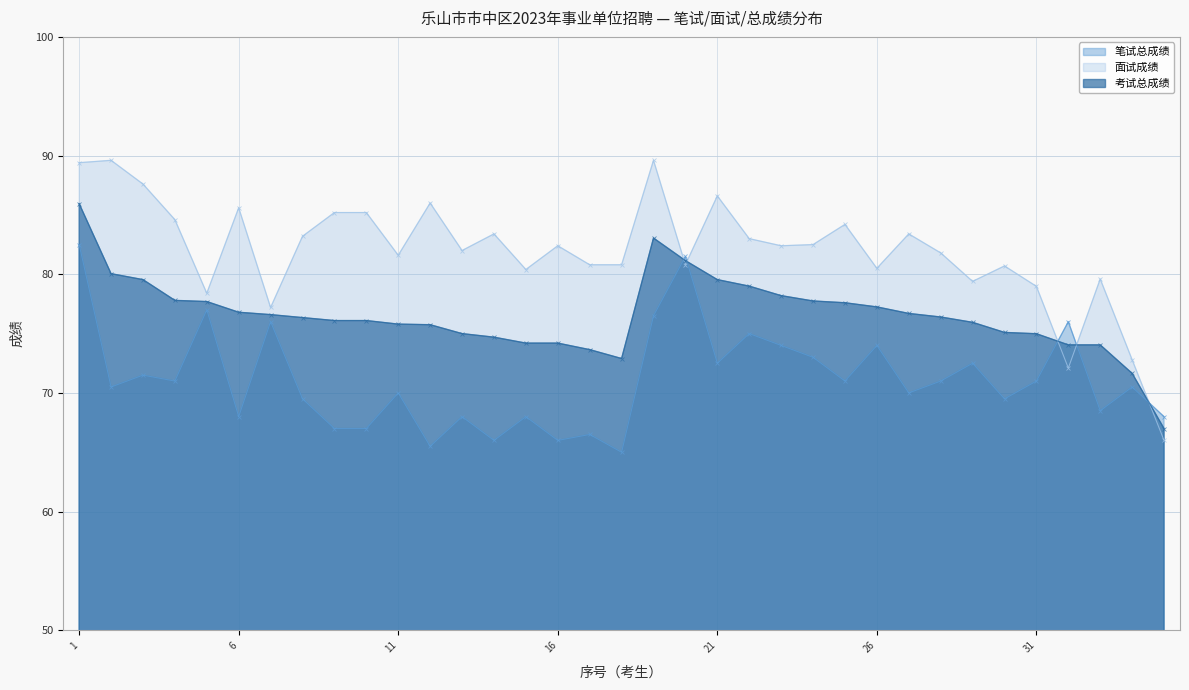

Reading left to right, transcribe all the data shown in this chart.

笔试总成绩: 82.5	70.5	71.5	71.0	77.0	68.0	76.0	69.5	67.0	67.0	70.0	65.5	68.0	66.0	68.0	66.0	66.5	65.0	76.5	81.5	72.5	75.0	74.0	73.0	71.0	74.0	70.0	71.0	72.5	69.5	71.0	76.0	68.5	70.5	68.0
面试成绩: 89.4	89.6	87.6	84.6	78.4	85.6	77.2	83.2	85.2	85.2	81.6	86.0	82.0	83.4	80.4	82.4	80.8	80.8	89.6	80.8	86.6	83.0	82.4	82.5	84.2	80.5	83.4	81.8	79.4	80.7	79.0	72.1	79.6	72.8	66.0
考试总成绩: 86.0	80.0	79.5	77.8	77.7	76.8	76.6	76.3	76.1	76.1	75.8	75.8	75.0	74.7	74.2	74.2	73.7	72.9	83.0	81.2	79.5	79.0	78.2	77.8	77.6	77.2	76.7	76.4	76.0	75.1	75.0	74.0	74.0	71.7	67.0